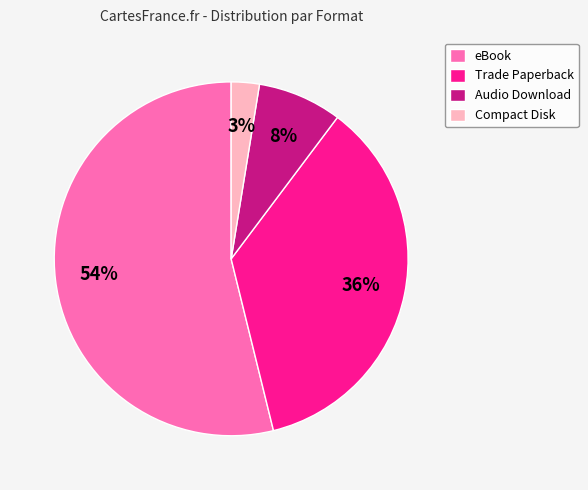

What percentage is the Audio Download slice, to the nearest percent?

8%